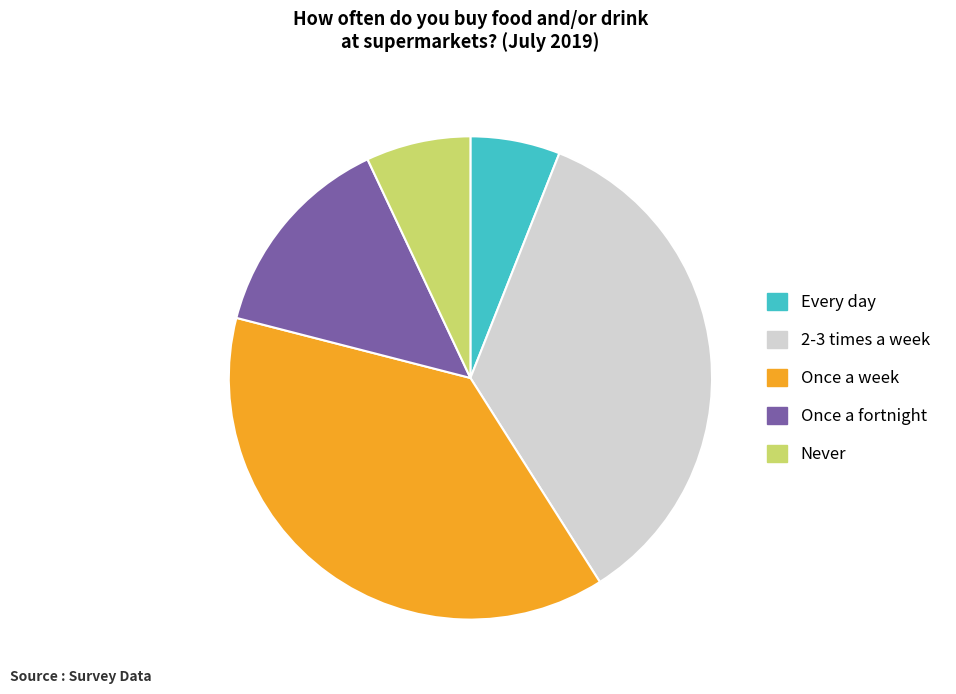

How many segments does this pie chart have?

5